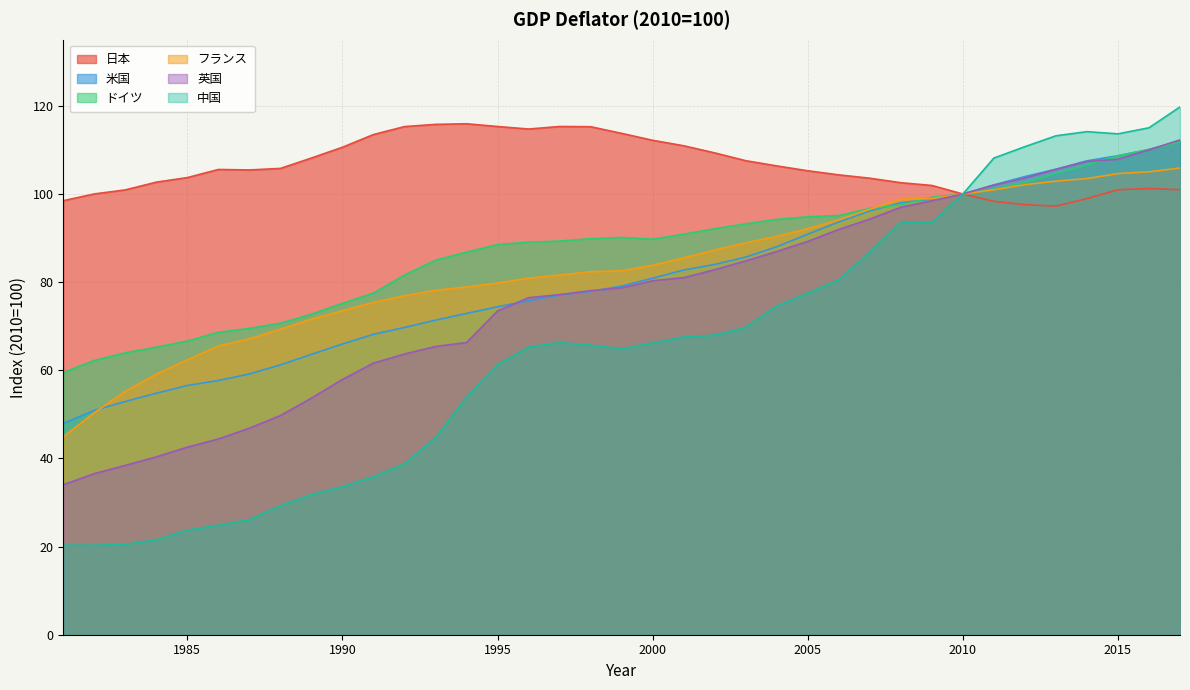

Reading left to right, transcribe all the data shown in this chart.

日本: 98.5	100.0	100.9	102.7	103.7	105.6	105.4	105.8	108.2	110.6	113.5	115.3	115.8	115.9	115.3	114.7	115.3	115.3	113.8	112.2	110.9	109.3	107.6	106.4	105.3	104.3	103.6	102.6	101.9	100.0	98.3	97.6	97.3	99.0	101.0	101.2	101.0
米国: 47.9	50.9	52.9	54.8	56.5	57.7	59.2	61.2	63.6	66.0	68.2	69.7	71.4	72.9	74.4	75.8	77.1	77.9	79.1	80.9	82.7	84.0	85.7	88.0	90.9	93.7	96.2	98.0	98.8	100.0	102.1	103.9	105.6	107.5	108.7	110.1	112.1
ドイツ: 59.5	62.2	64.0	65.2	66.6	68.6	69.5	70.7	72.7	75.2	77.5	81.6	85.0	86.8	88.5	89.1	89.3	89.9	90.1	89.7	90.9	92.1	93.2	94.2	94.8	95.1	96.7	97.5	99.2	100.0	101.1	102.6	104.6	106.5	108.7	110.1	111.8
フランス: 44.9	50.4	55.2	59.1	62.4	65.5	67.2	69.3	71.6	73.5	75.4	76.9	78.2	78.9	79.8	80.9	81.6	82.4	82.6	83.8	85.5	87.3	88.9	90.4	92.1	94.1	96.5	98.8	98.9	100.0	100.9	102.1	102.9	103.5	104.6	105.0	105.9
英国: 34.0	36.5	38.4	40.4	42.6	44.4	46.9	49.7	53.7	57.9	61.6	63.7	65.4	66.3	73.5	76.5	77.2	78.1	78.7	80.3	81.0	82.8	84.8	86.9	89.2	91.9	94.3	97.0	98.5	100.0	102.0	103.6	105.6	107.4	107.9	110.0	112.3
中国: 20.3	20.3	20.5	21.5	23.7	24.8	26.1	29.3	31.8	33.6	35.9	38.8	44.7	53.9	61.3	65.2	66.3	65.7	64.9	66.2	67.6	68.0	69.7	74.6	77.5	80.5	86.8	93.6	93.5	100.0	108.1	110.7	113.2	114.1	113.6	115.0	119.8